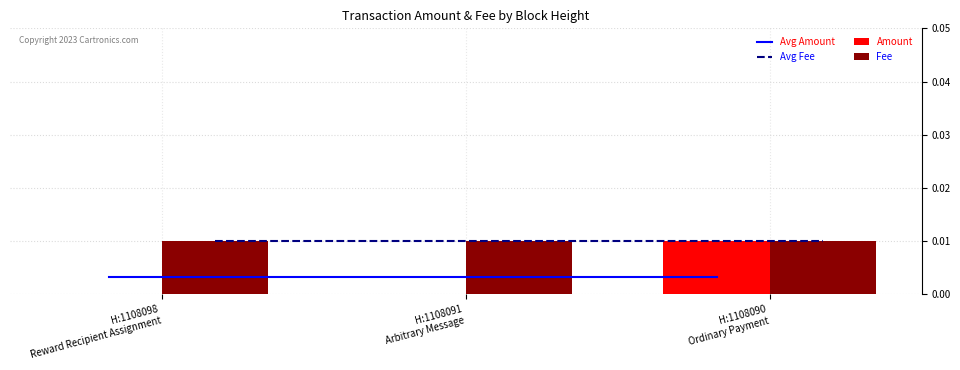

Rank the series at H:1108090
Ordinary Payment from lowest to highest value.

Avg Amount, Avg Fee, Amount, Fee